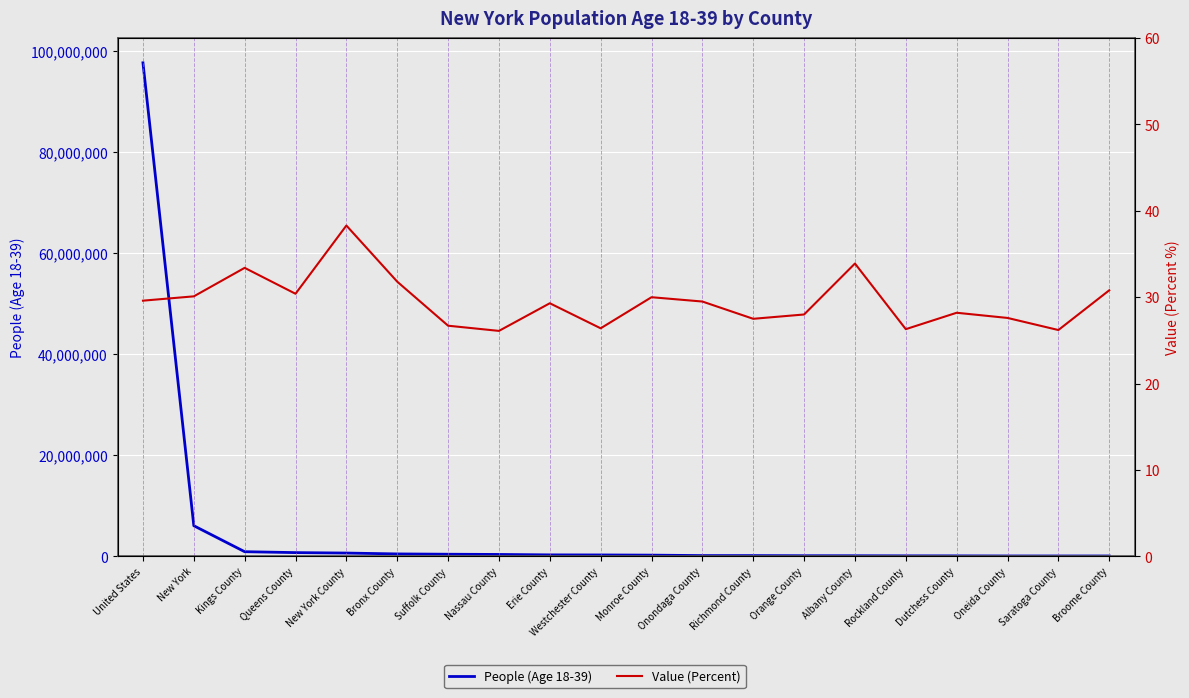

True or false: People (Age 18-39) and Value (Percent) intersect in this chart.

False